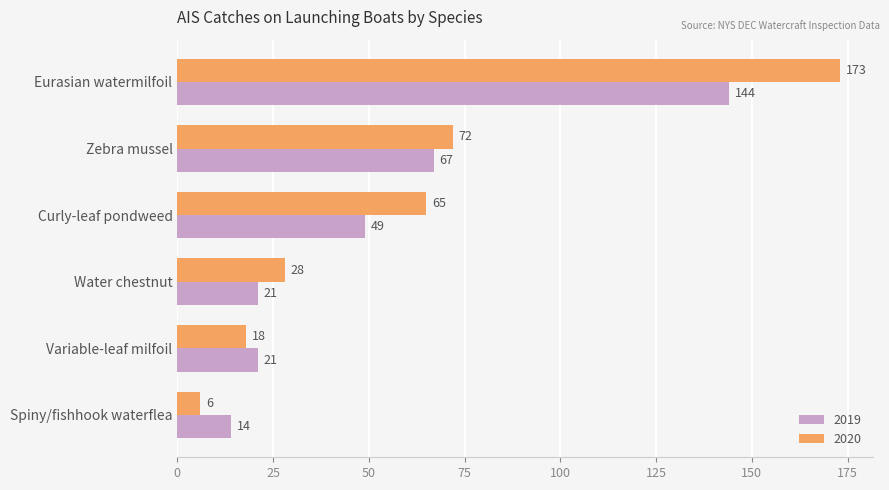

Where is 2020 nearest to the value 89?

Zebra mussel